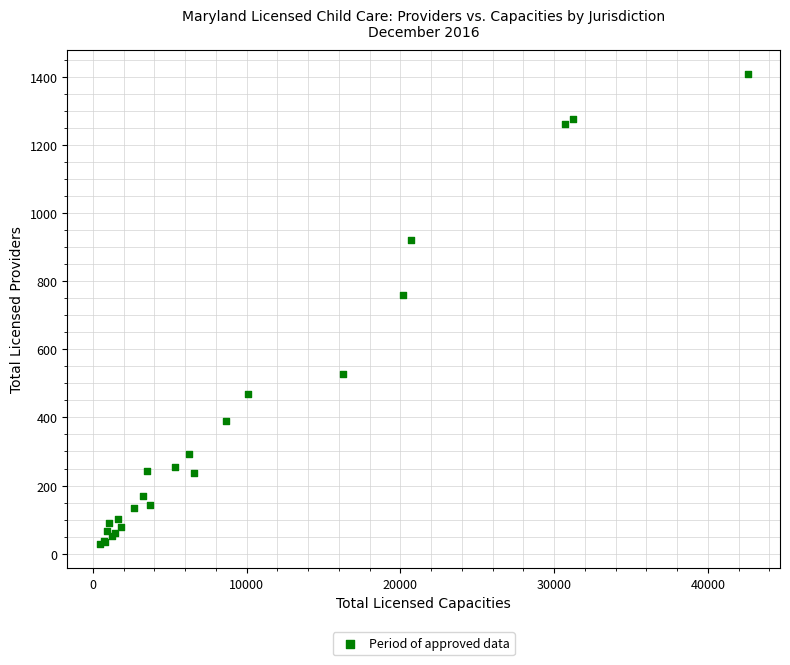

What Y value in the scatter plot is closest to 718?

760